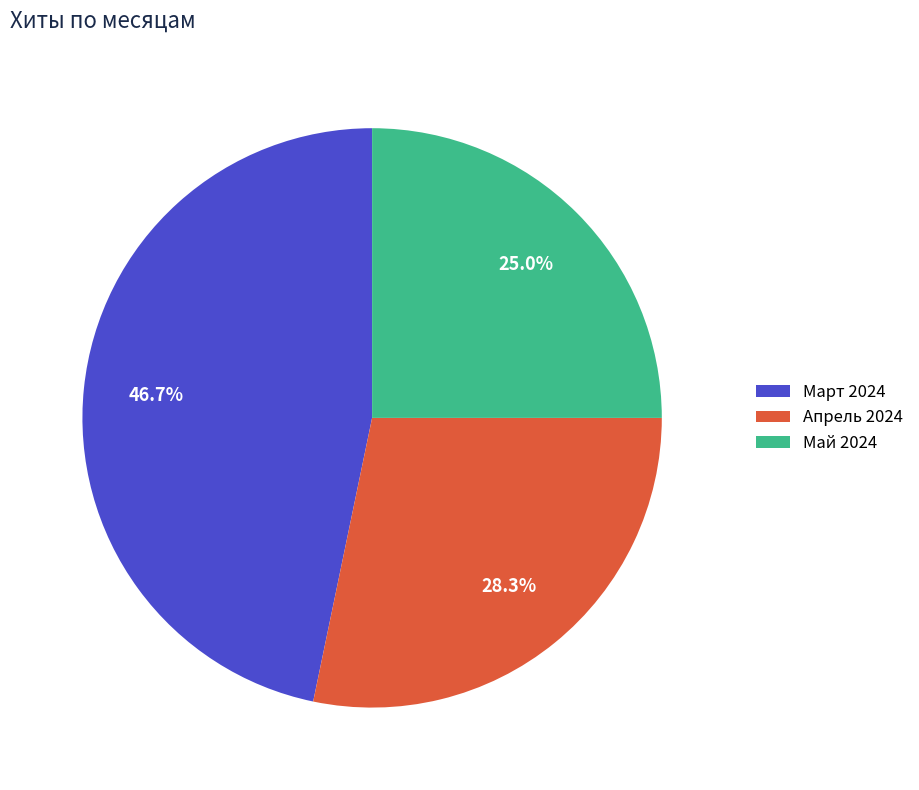

Which category has the biggest portion of the pie?

Март 2024